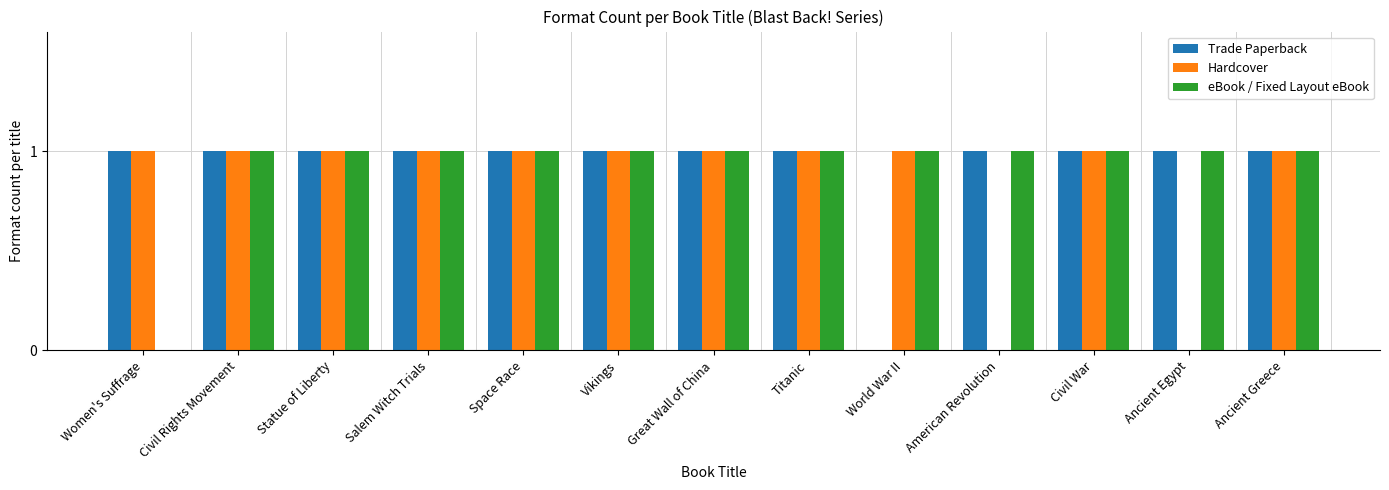

The value of eBook / Fixed Layout eBook at Women's Suffrage is 0. True or false?

True